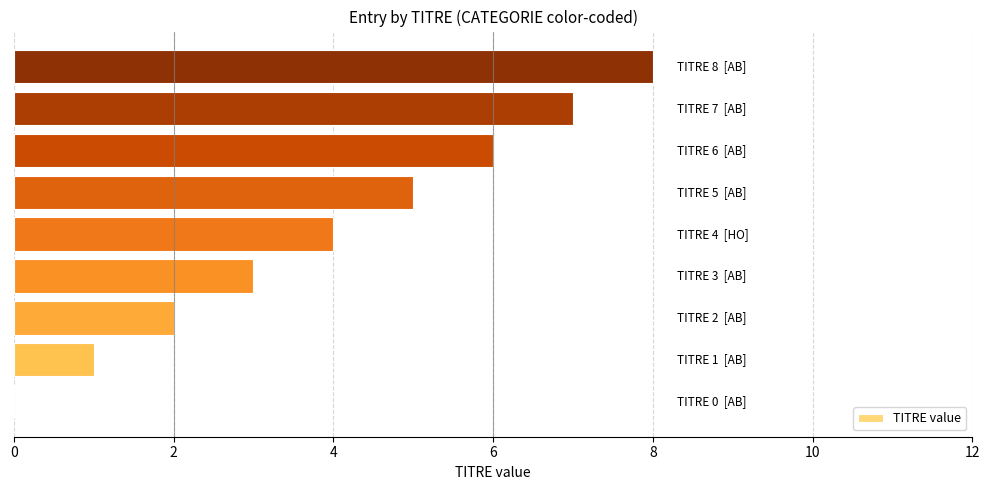

What is the greatest value displayed?

8